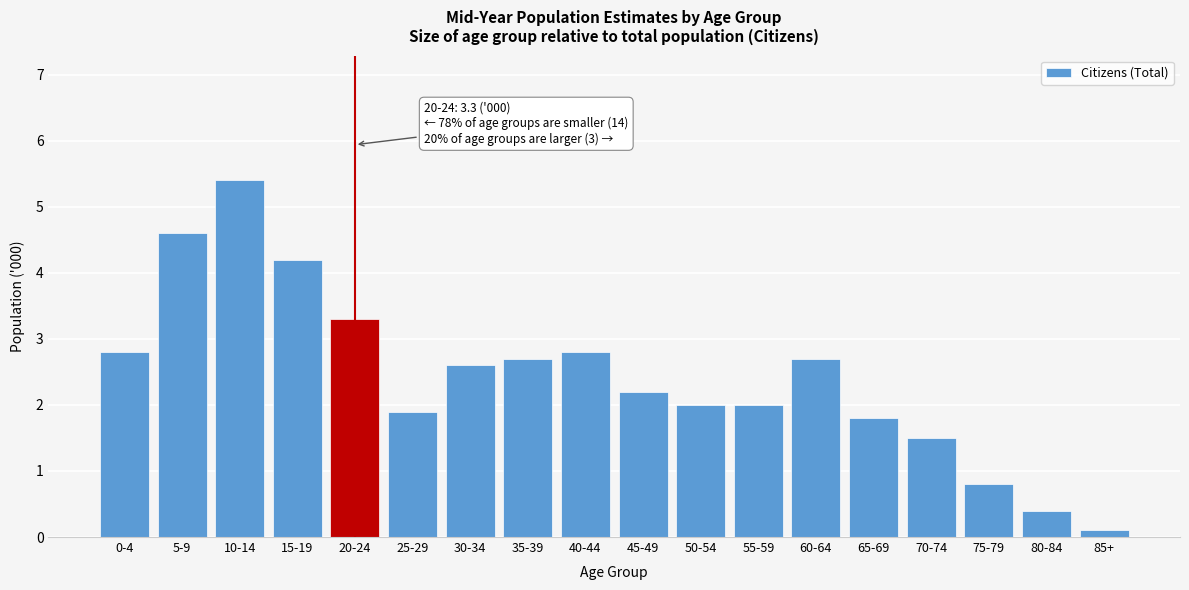

Reading right to left, transcribe all the data shown in this chart.

0.1	0.4	0.8	1.5	1.8	2.7	2.0	2.0	2.2	2.8	2.7	2.6	1.9	3.3	4.2	5.4	4.6	2.8